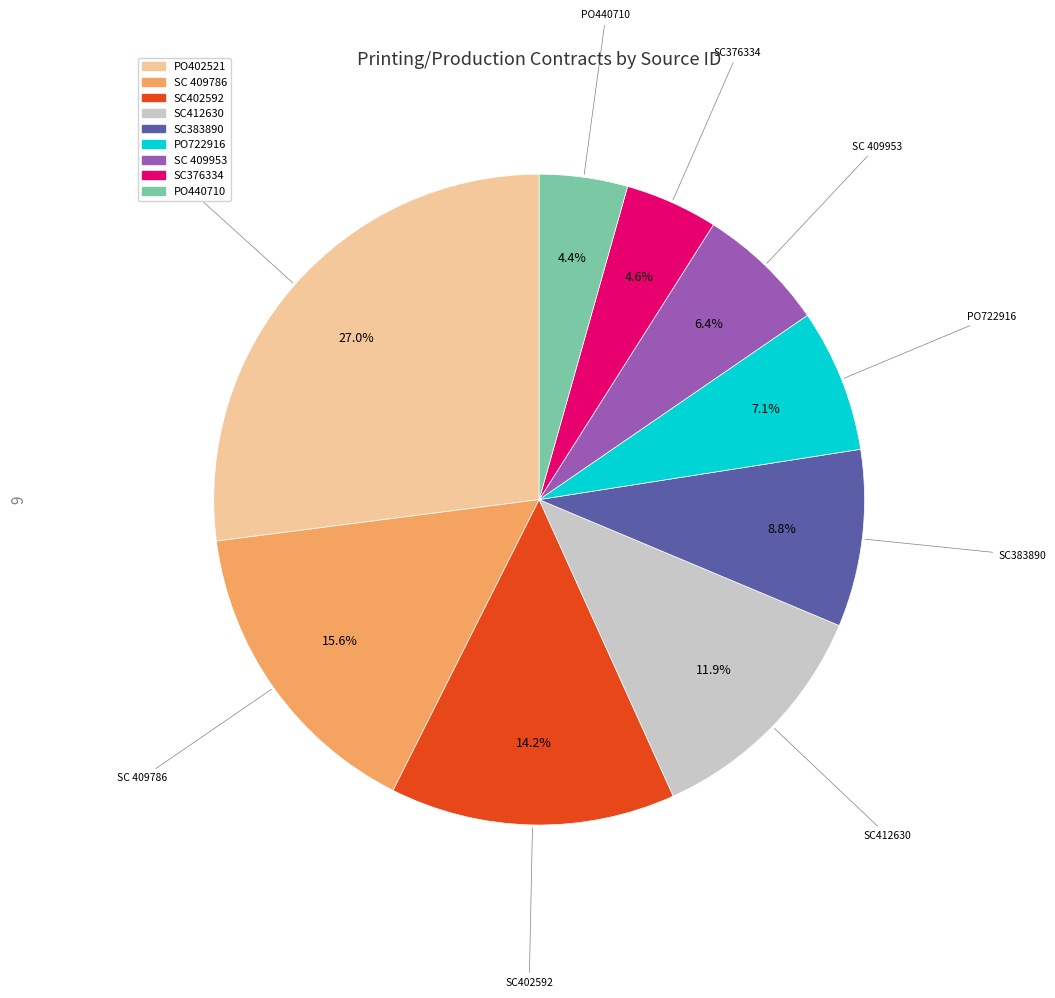

Is there any slice that represents more than half of the pie?

No